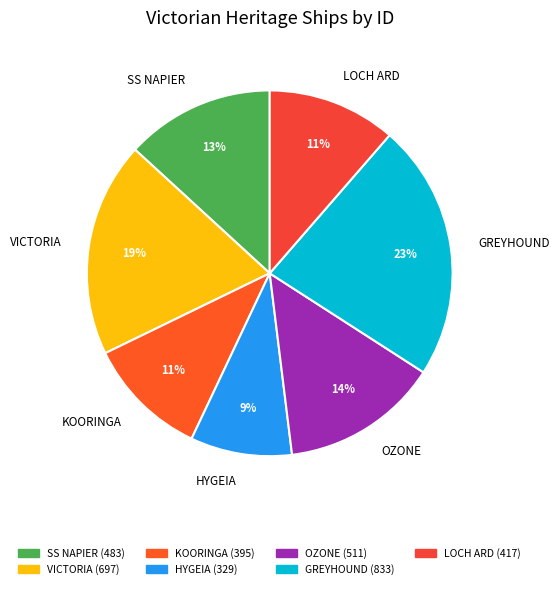

Is there any slice that represents more than half of the pie?

No